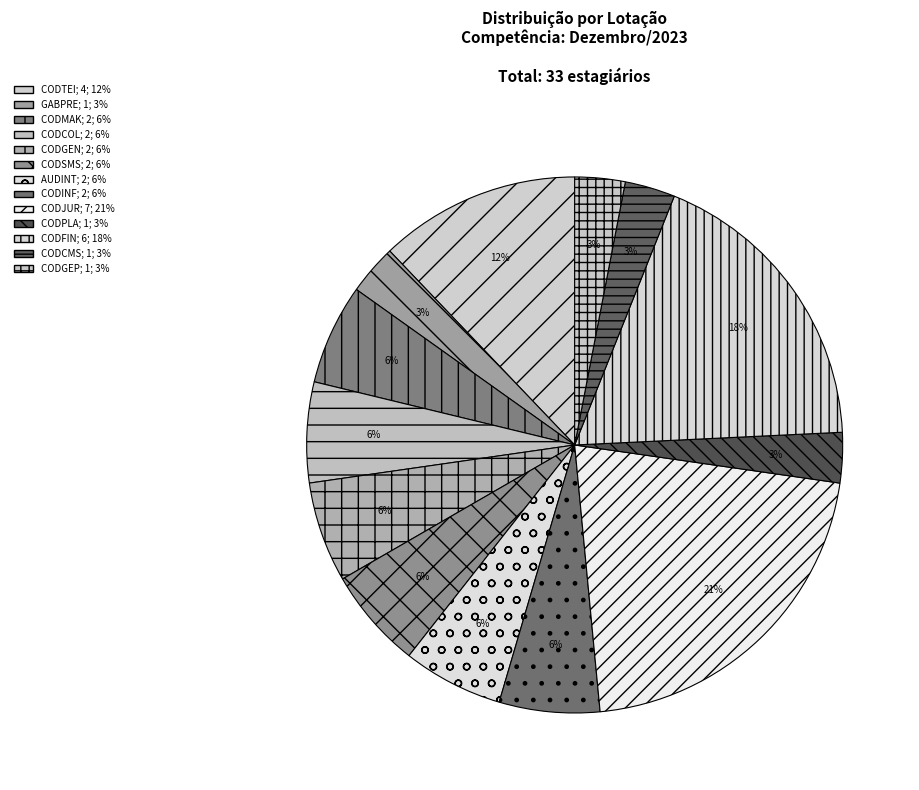

How many slices are in this pie chart?

13